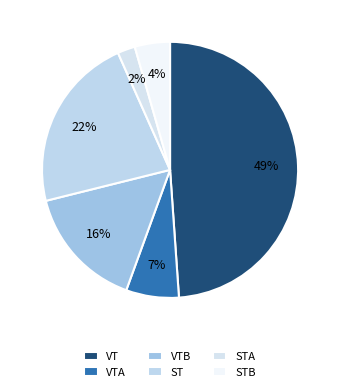

How many slices are in this pie chart?

6